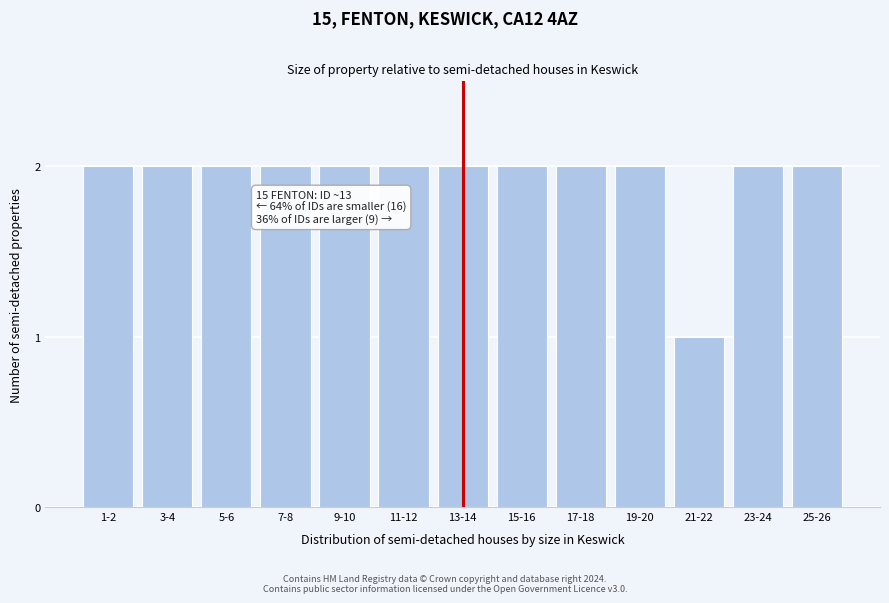

Reading right to left, what are all the values shown in this chart?

25-26=2	23-24=2	21-22=1	19-20=2	17-18=2	15-16=2	13-14=2	11-12=2	9-10=2	7-8=2	5-6=2	3-4=2	1-2=2